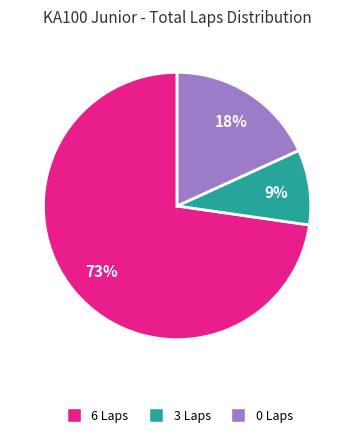

Is there a majority slice in this chart?

Yes